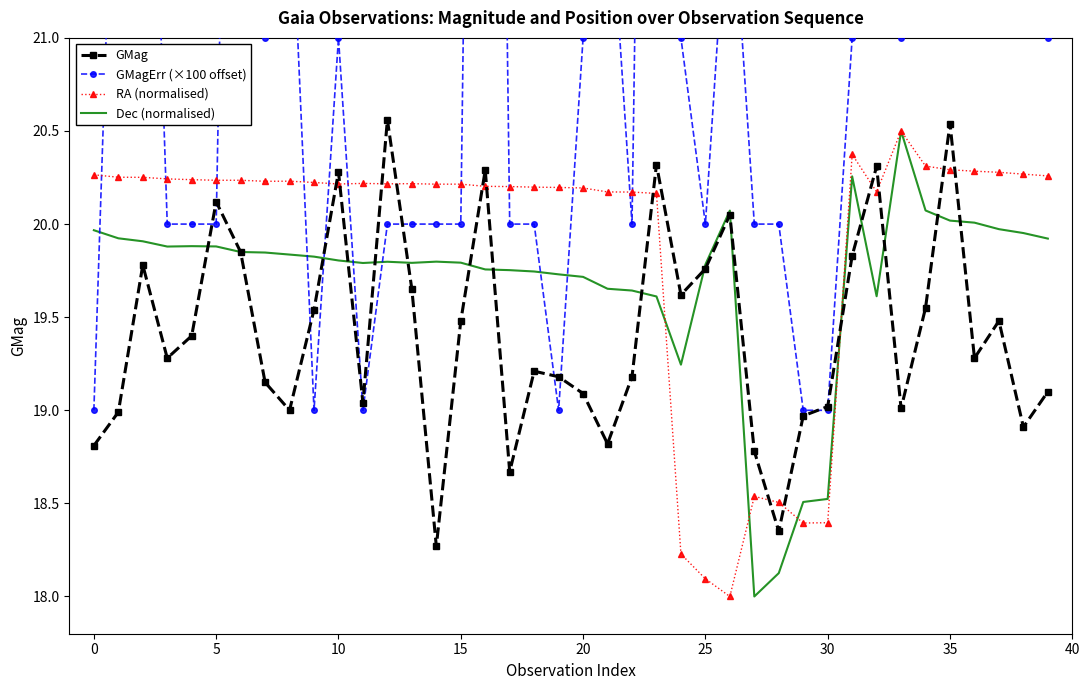

The RA (normalised) series shows 20.2 at 20. True or false?

True